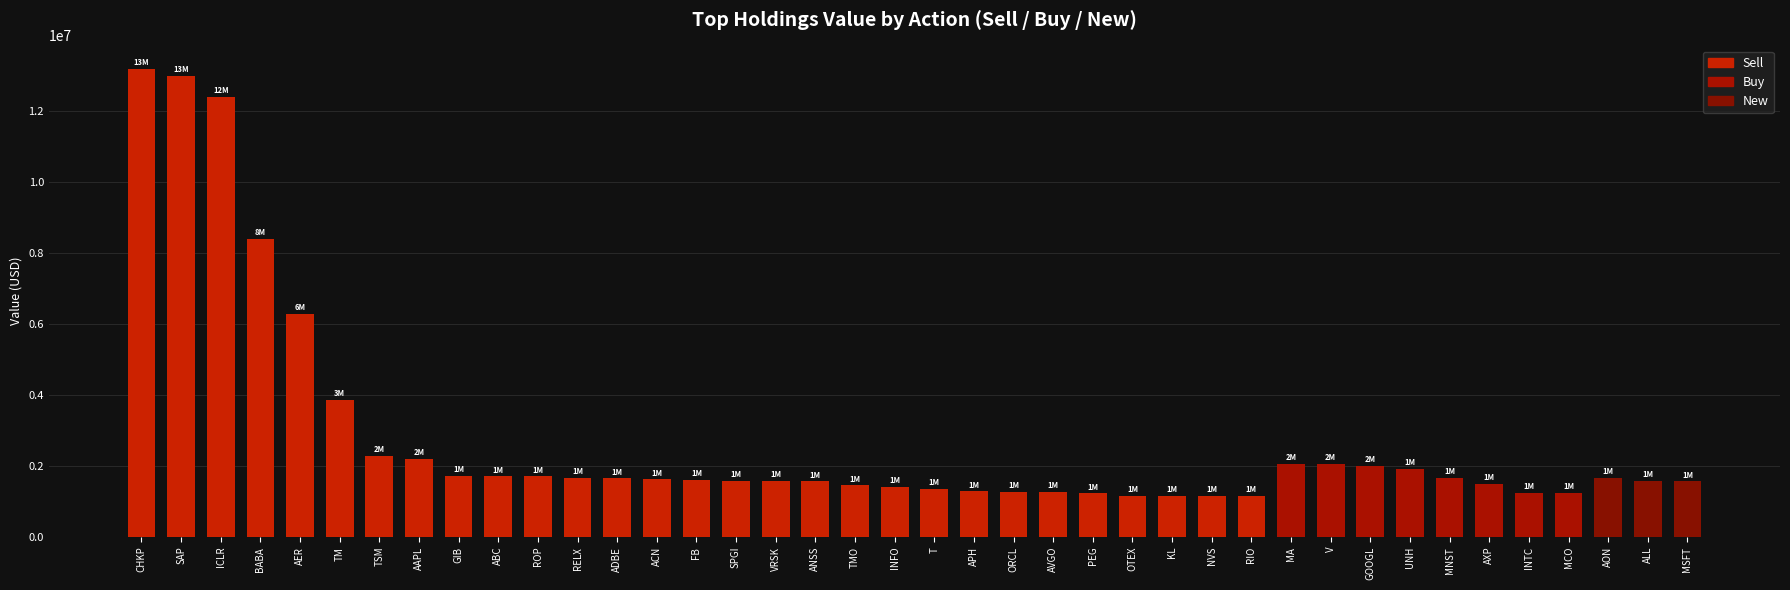

What is the sum of the values at TSM and RIO?

3444000